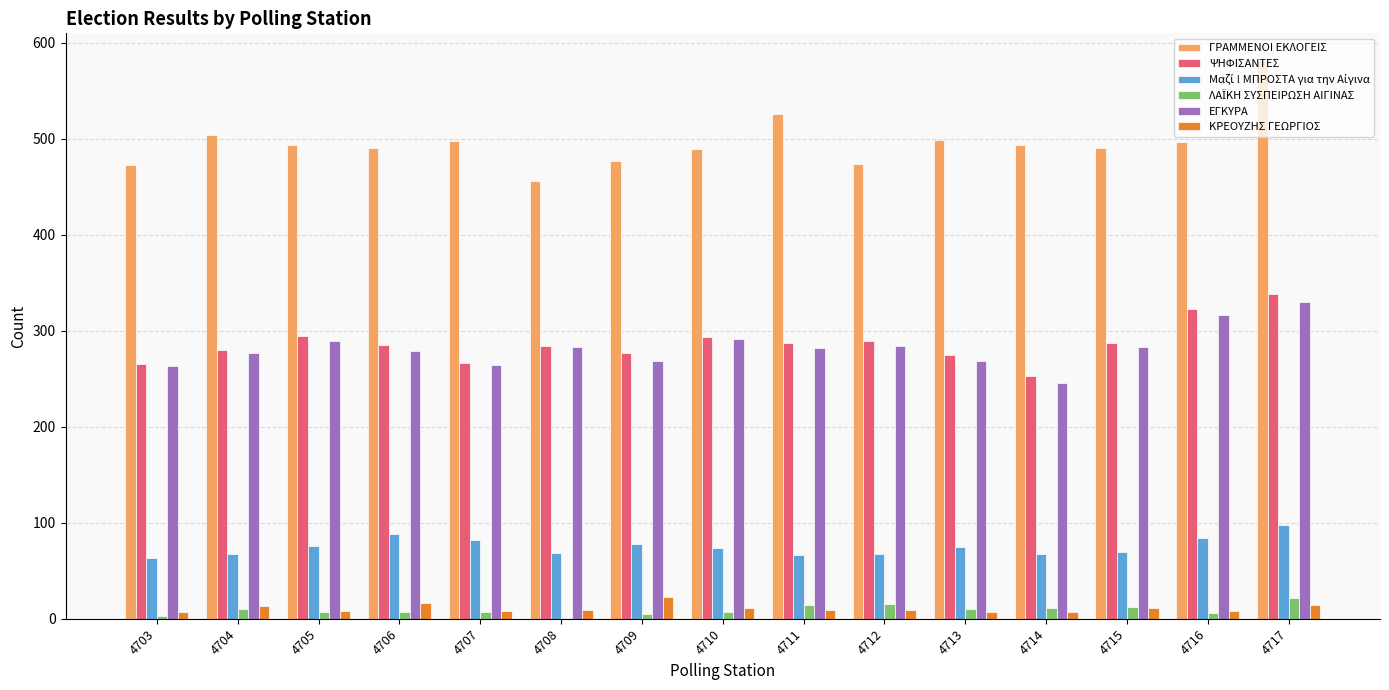

Which category has the highest value in the ΓΡΑΜΜΕΝΟΙ ΕΚΛΟΓΕΙΣ series?

4717